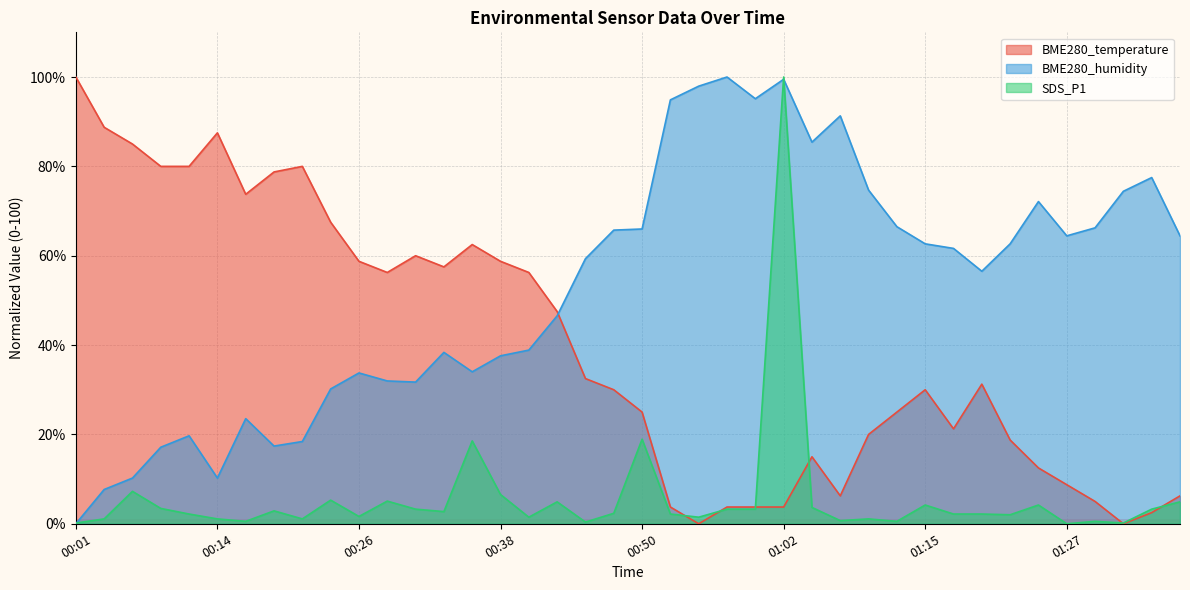

Reading right to left, extract all data points from this chart.

BME280_temperature: 6.3	2.5	0.0	5.0	8.8	12.5	18.7	31.2	21.2	30.0	25.0	20.0	6.3	15.0	3.7	3.7	3.7	0.0	3.7	25.0	30.0	32.5	47.5	56.2	58.7	62.5	57.5	60.0	56.2	58.7	67.5	80.0	78.7	73.7	87.5	80.0	80.0	85.0	88.8	100.0
BME280_humidity: 64.5	77.5	74.4	66.2	64.5	72.1	62.7	56.5	61.6	62.7	66.5	74.7	91.3	85.4	99.5	95.1	100.0	98.0	94.9	66.0	65.7	59.3	46.5	38.9	37.6	34.0	38.4	31.7	32.0	33.8	30.2	18.4	17.4	23.5	10.2	19.7	17.1	10.2	7.7	0.0
SDS_P1: 4.9	3.3	0.2	0.5	0.0	4.2	2.0	2.2	2.2	4.2	0.5	1.1	0.7	3.7	100.0	3.3	3.3	1.5	2.2	18.9	2.3	0.4	4.9	1.5	6.5	18.5	2.7	3.3	5.1	1.6	5.3	1.1	2.9	0.5	1.1	2.2	3.4	7.3	1.1	0.2